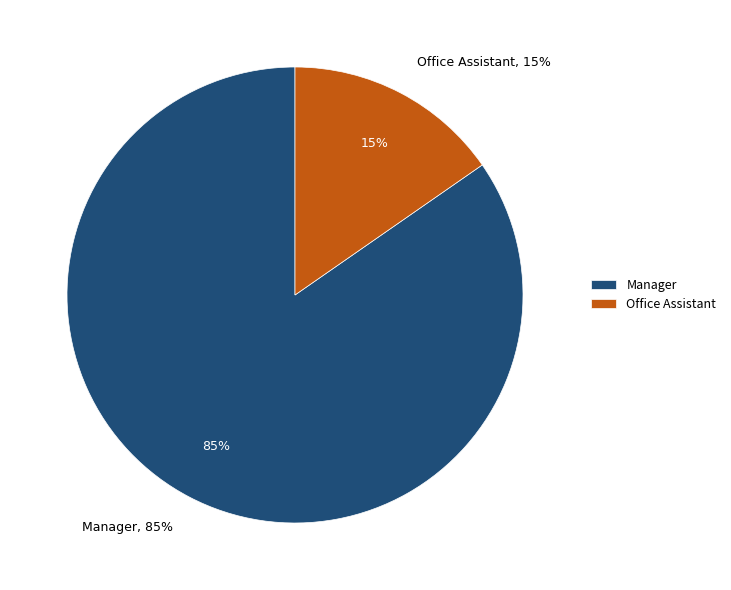

Rank the categories by value from highest to lowest.

Manager, Office Assistant